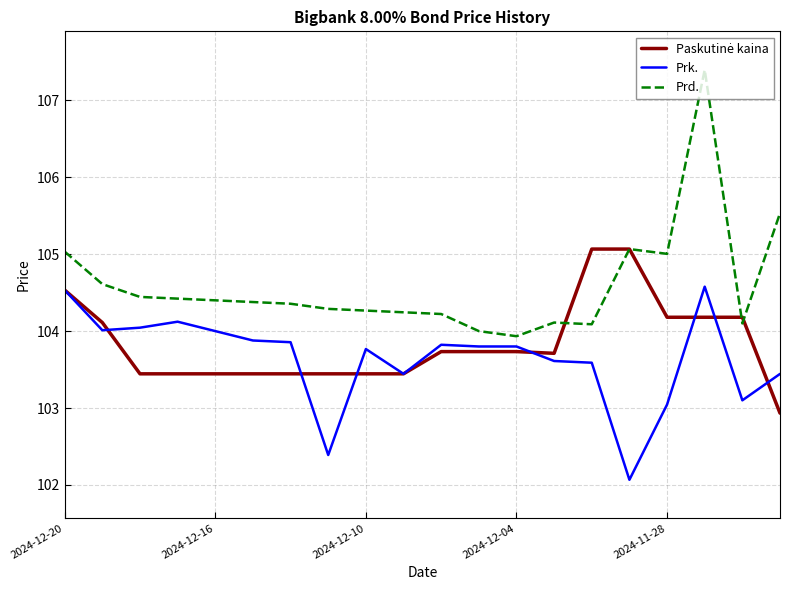

Which series has the largest total across all categories?

Prd.